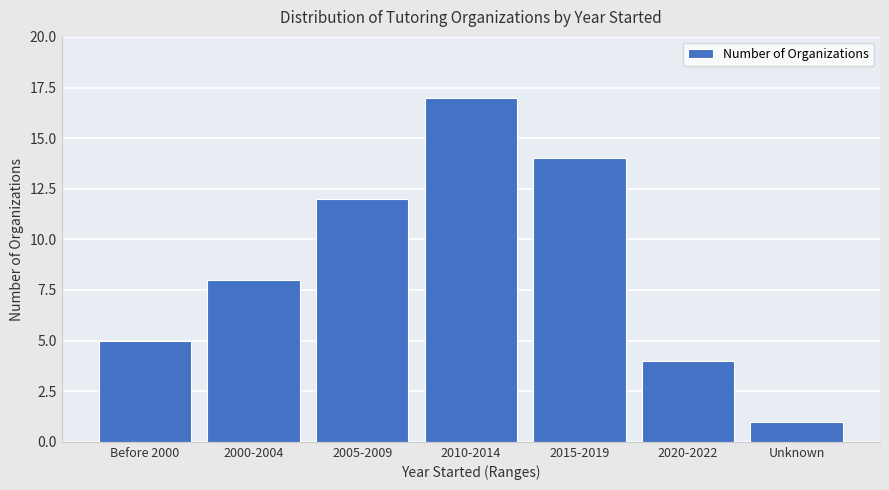

At which label is the value closest to 9?

2000-2004